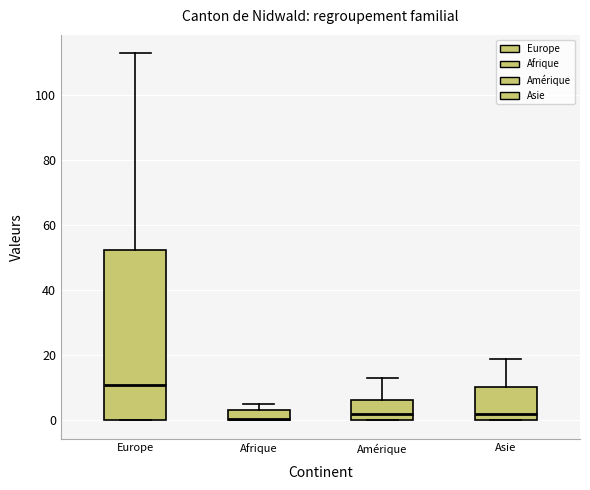

Which box is the tallest, from its lower edge to its upper edge?

Europe